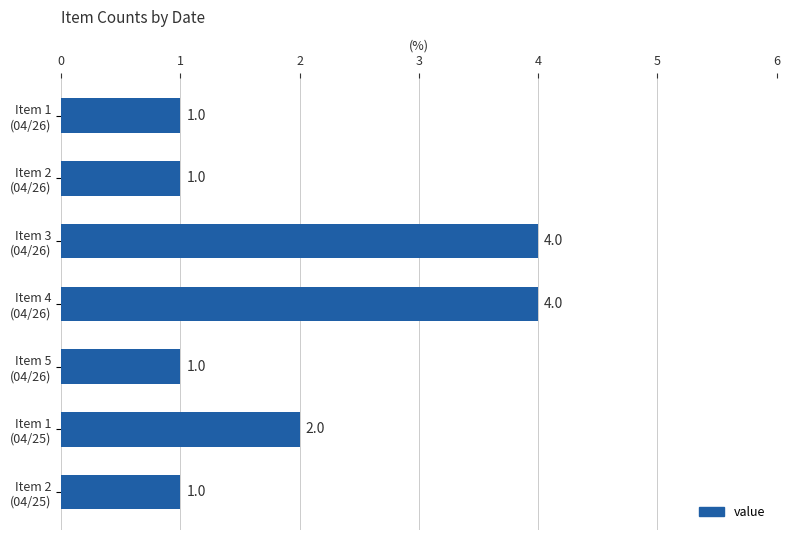

What is the maximum value shown in the chart?

4